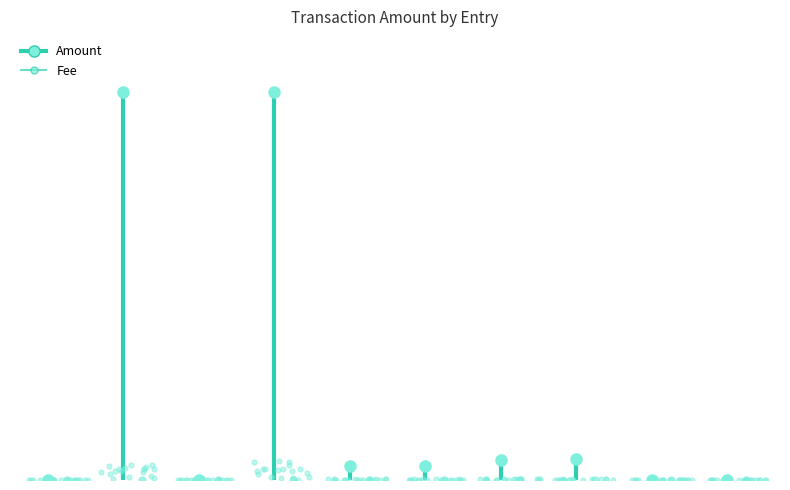

Which series contains the lowest Y value?

Amount